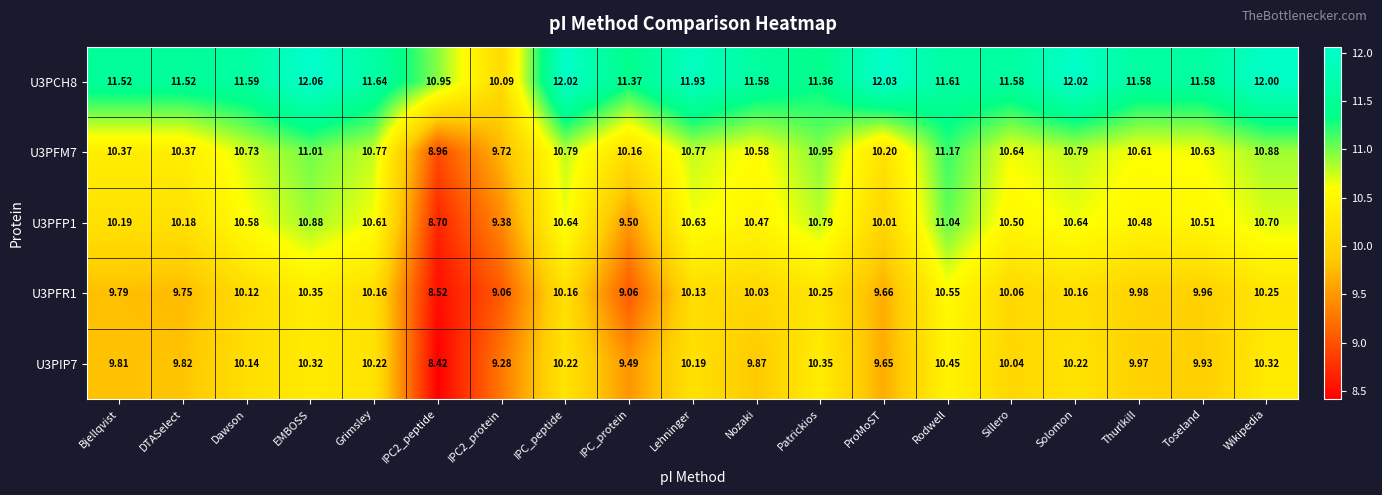

Is the value of U3PFP1 at IPC2_protein greater than the value of U3PFR1 at Wikipedia?

No